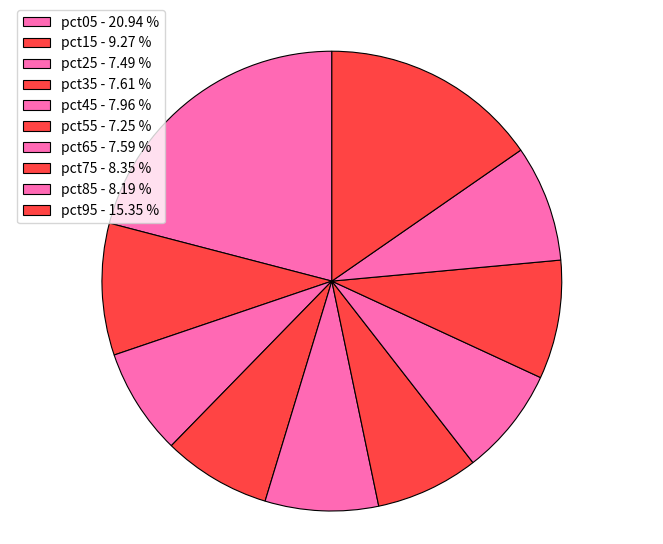

The pct25 slice represents 13% of the pie. True or false?

False